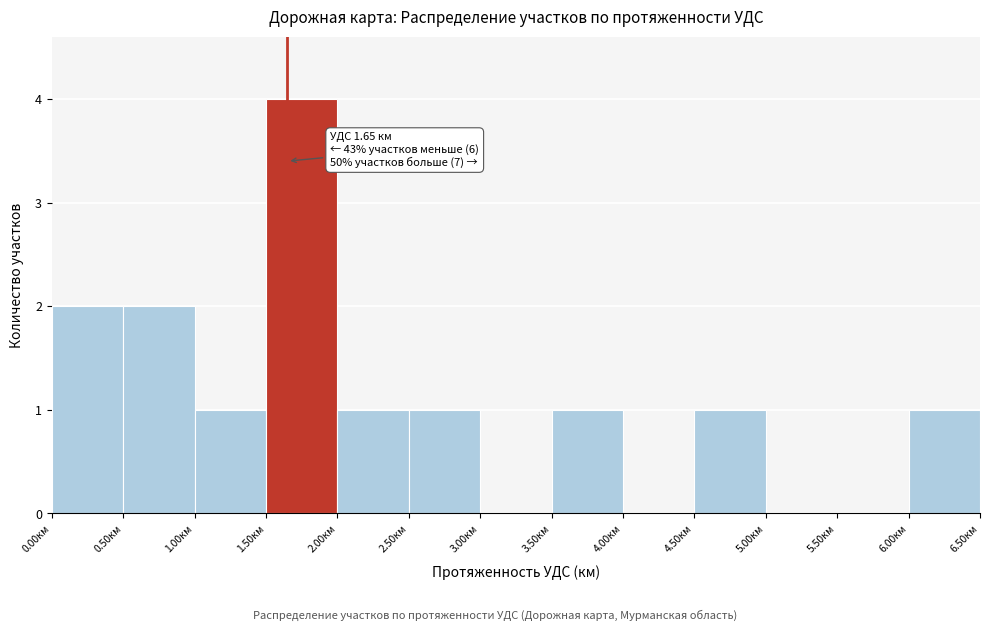

Which range on the x-axis has the tallest bar?

1.5 to 2.0